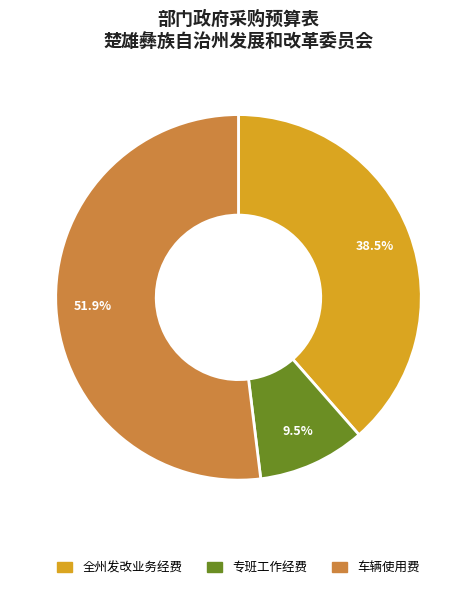

Is there a majority slice in this chart?

Yes